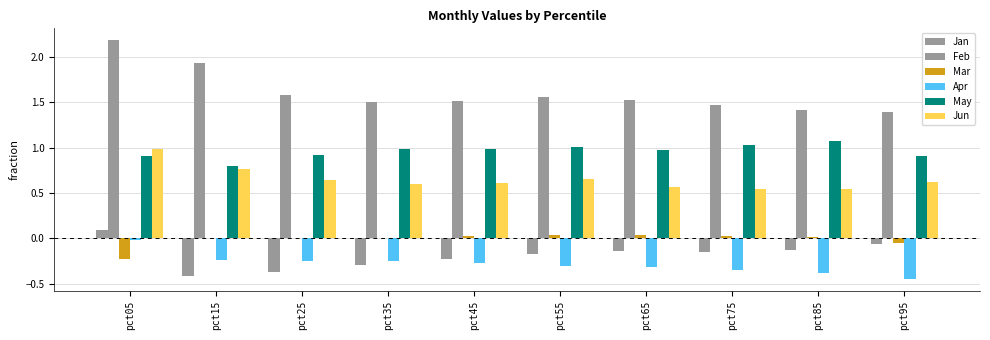

Which series has the largest total across all categories?

Feb